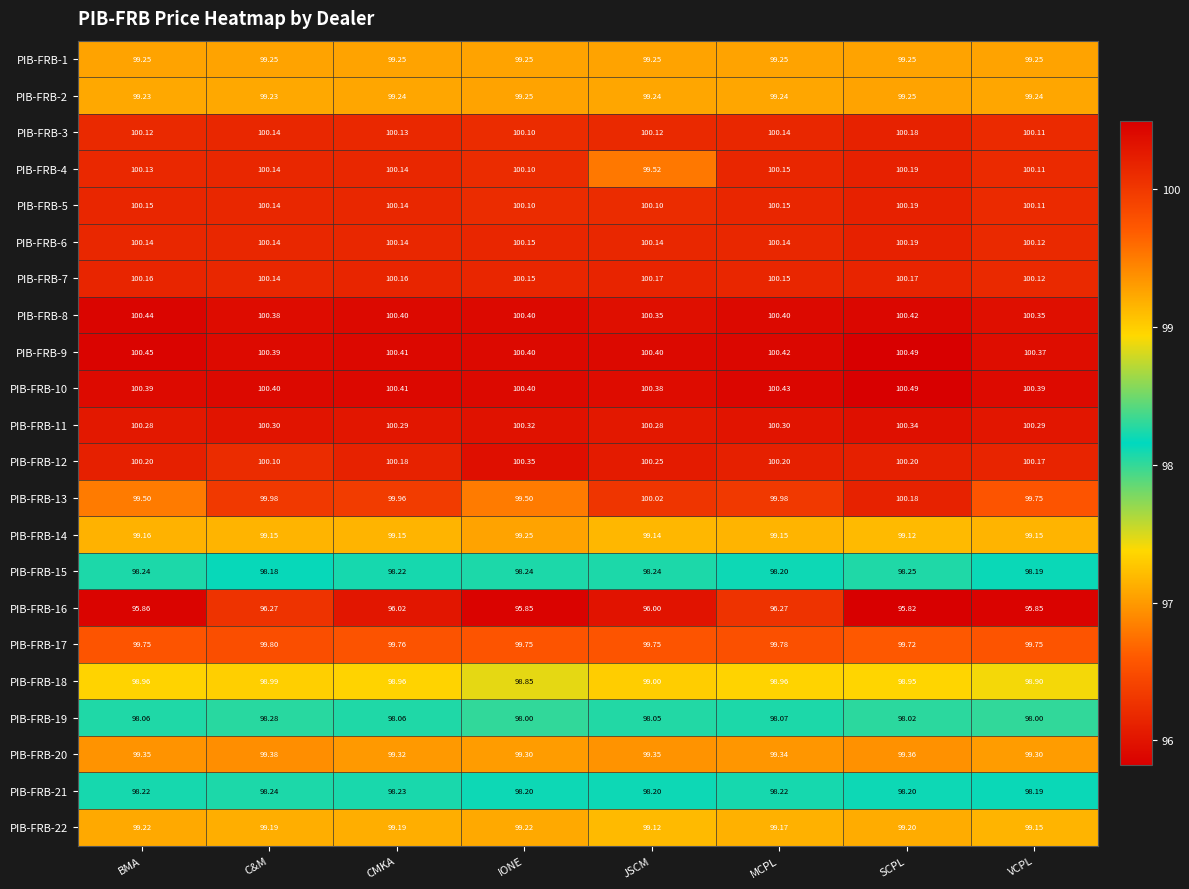

Which label corresponds to the smallest value in the chart?

SCPL